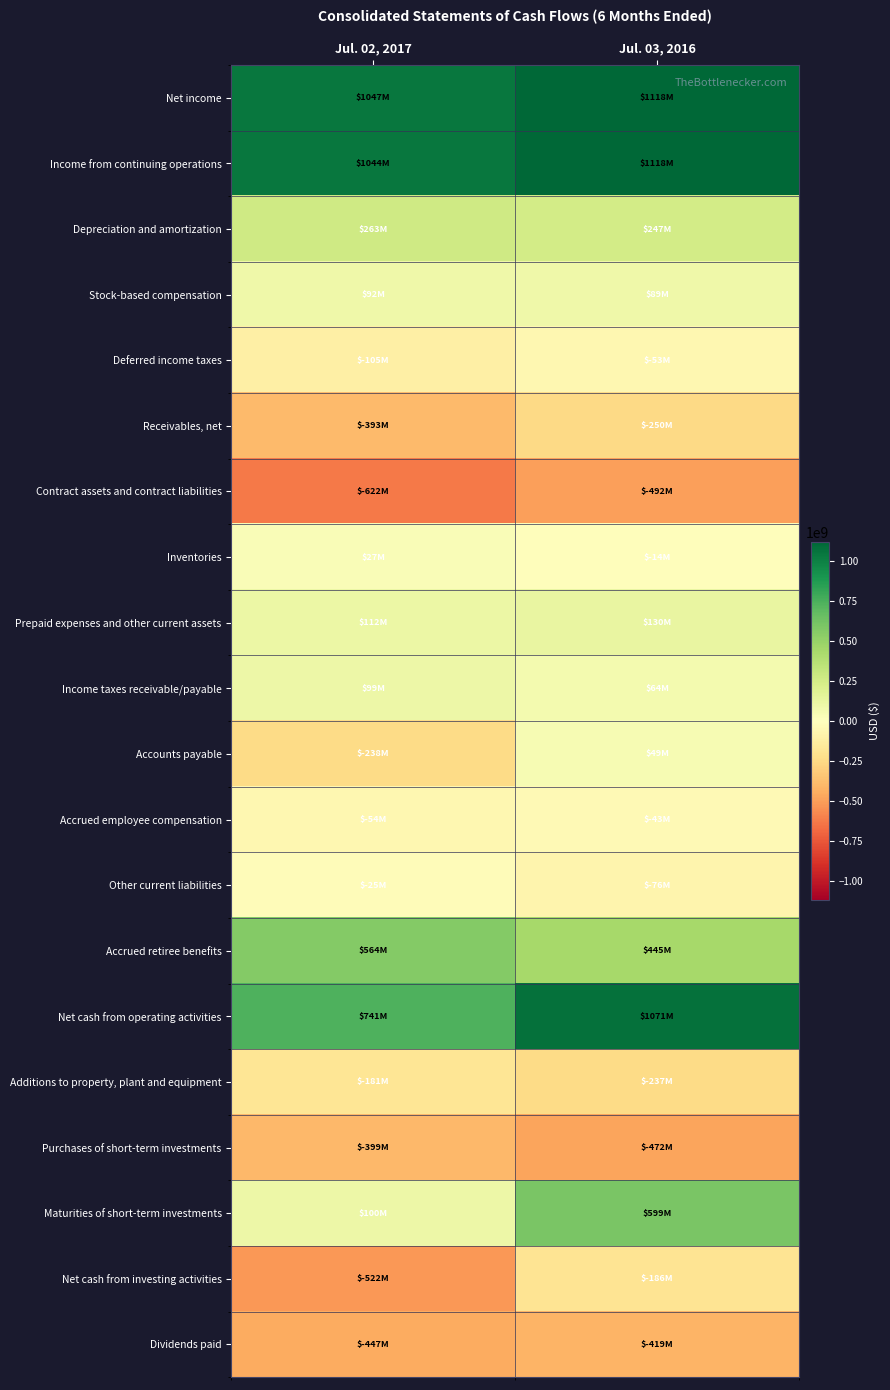

At Jul. 02, 2017, list the series in order from smallest to largest.

Contract assets and contract liabilities, Net cash from investing activities, Dividends paid, Purchases of short-term investments, Receivables, net, Accounts payable, Additions to property, plant and equipment, Deferred income taxes, Accrued employee compensation, Other current liabilities, Inventories, Stock-based compensation, Income taxes receivable/payable, Maturities of short-term investments, Prepaid expenses and other current assets, Depreciation and amortization, Accrued retiree benefits, Net cash from operating activities, Income from continuing operations, Net income